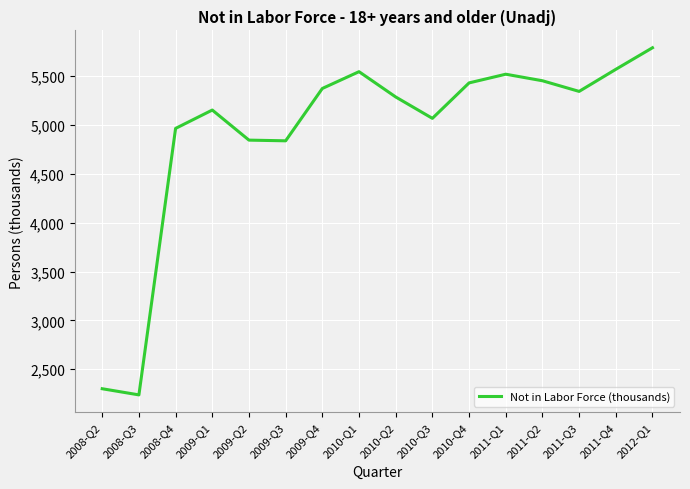

What is the smallest value displayed?

2237